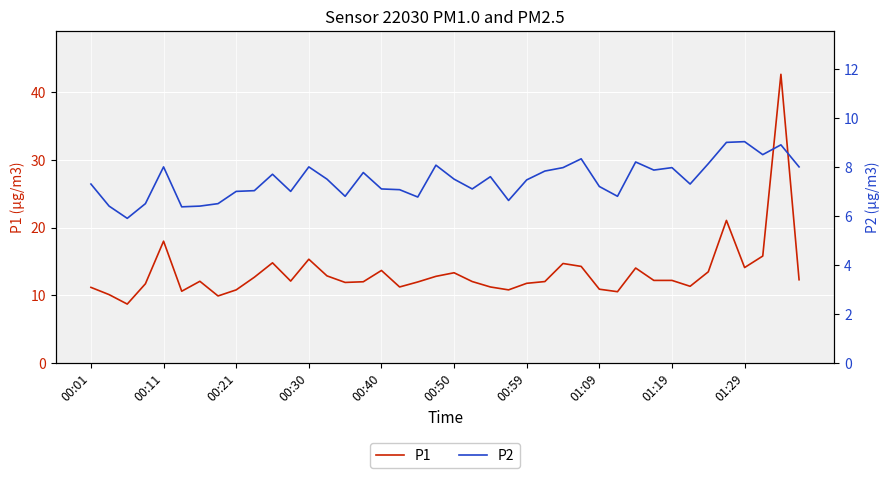

How many interior local peaks does the P1 series have?

10